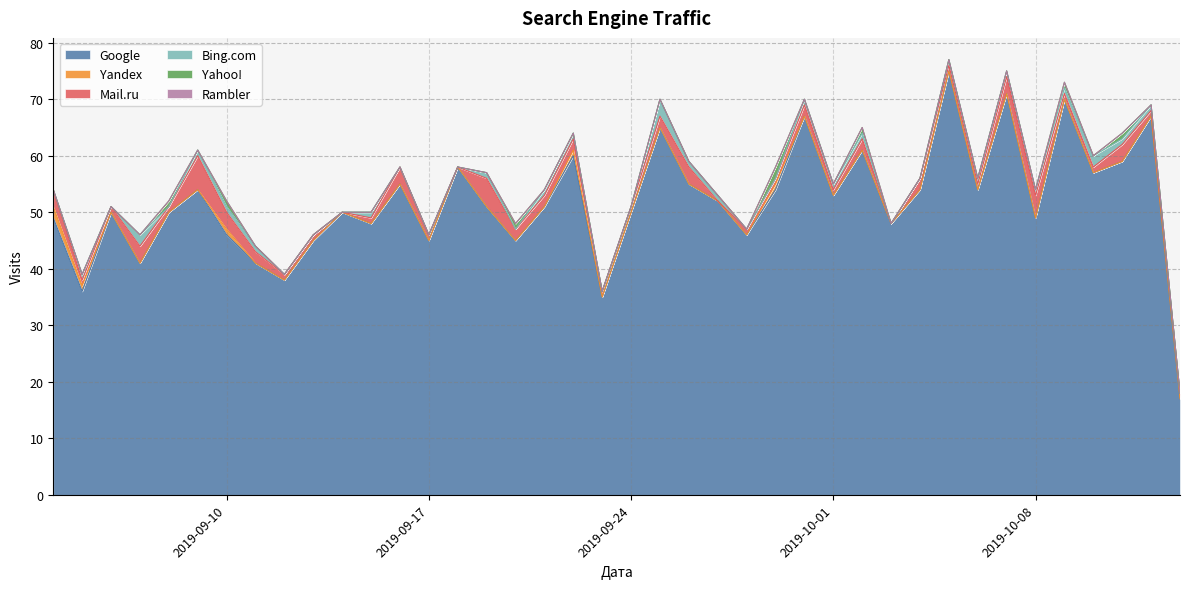

What is the total value across all series at 28?

50